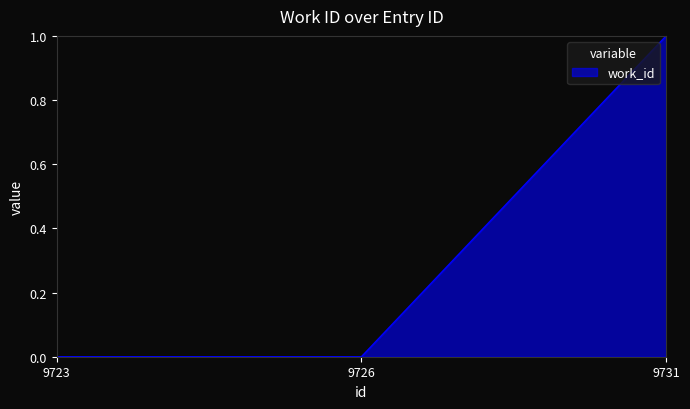

Reading left to right, extract all data points from this chart.

9723=0	9726=0	9731=1